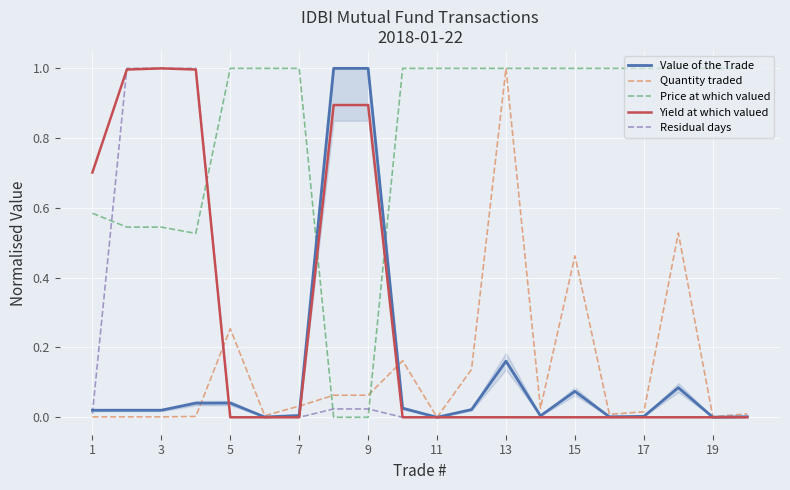

What are all the series names shown in the legend?

Value of the Trade, Quantity traded, Price at which valued, Yield at which valued, Residual days